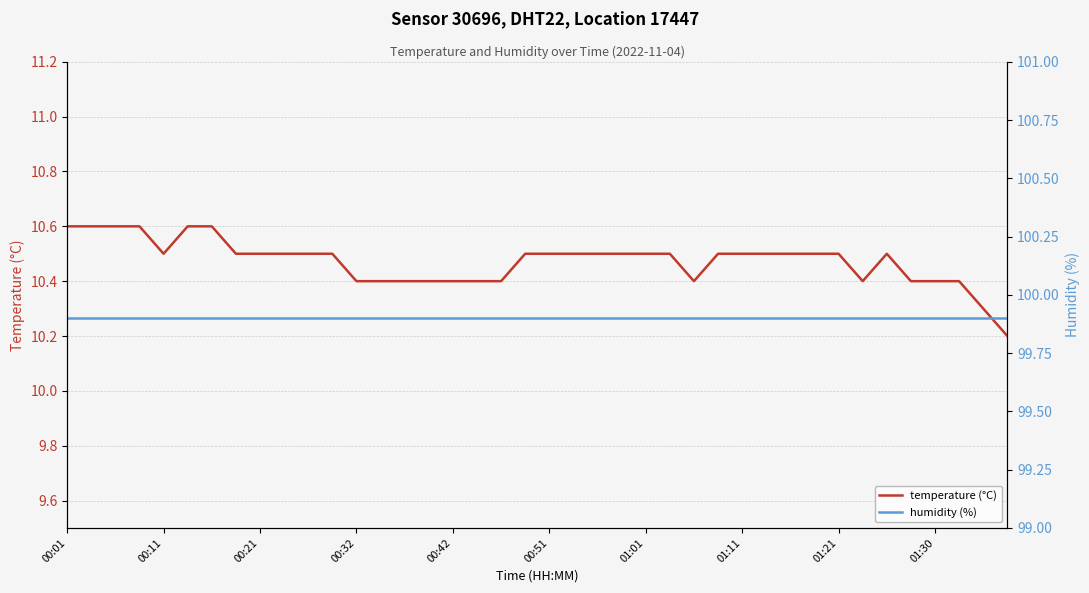

Is it true that temperature (°C) equals 14.2 at 00:42?

False